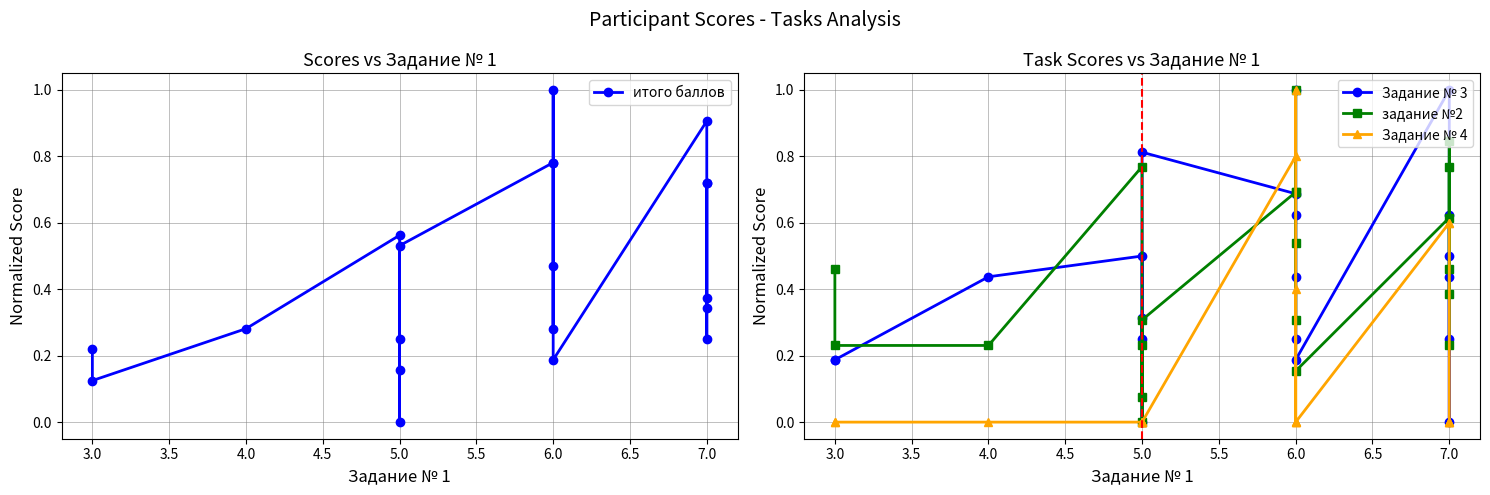

What is the maximum value shown in the chart?

1.0